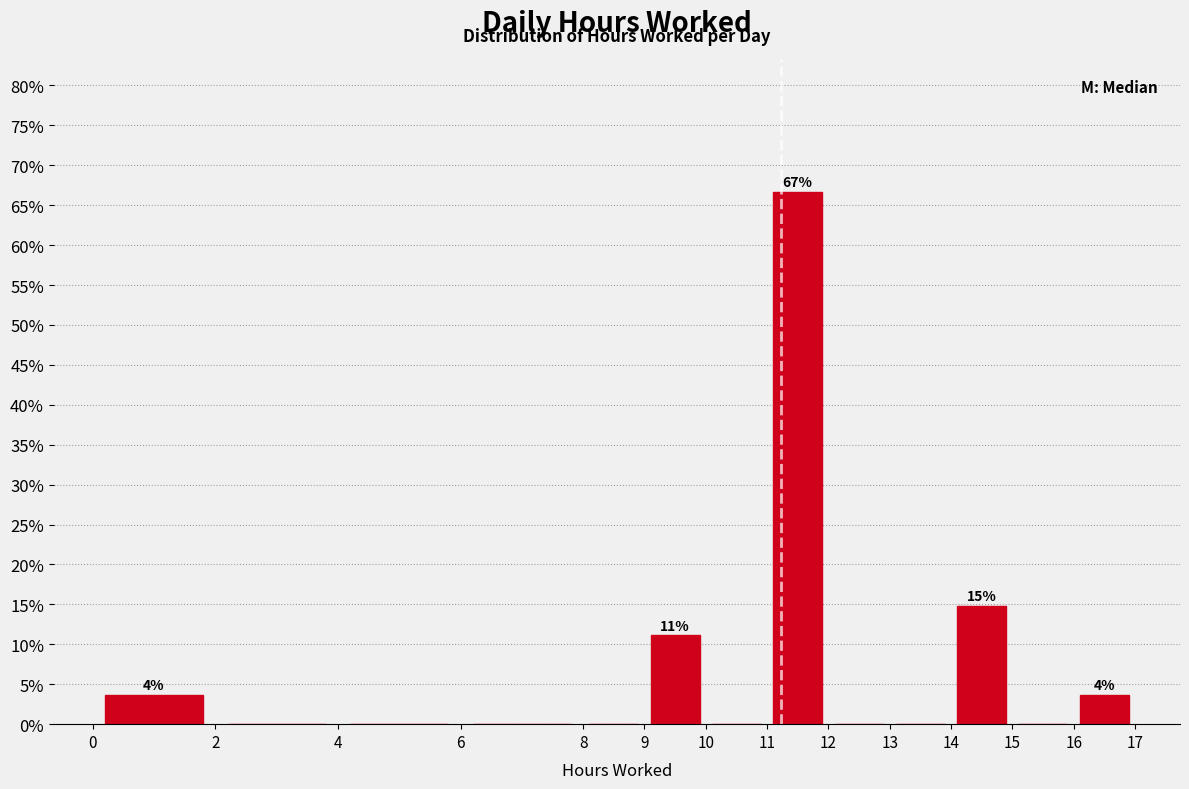

Over which range of the x-axis is the bar tallest?

11 to 12